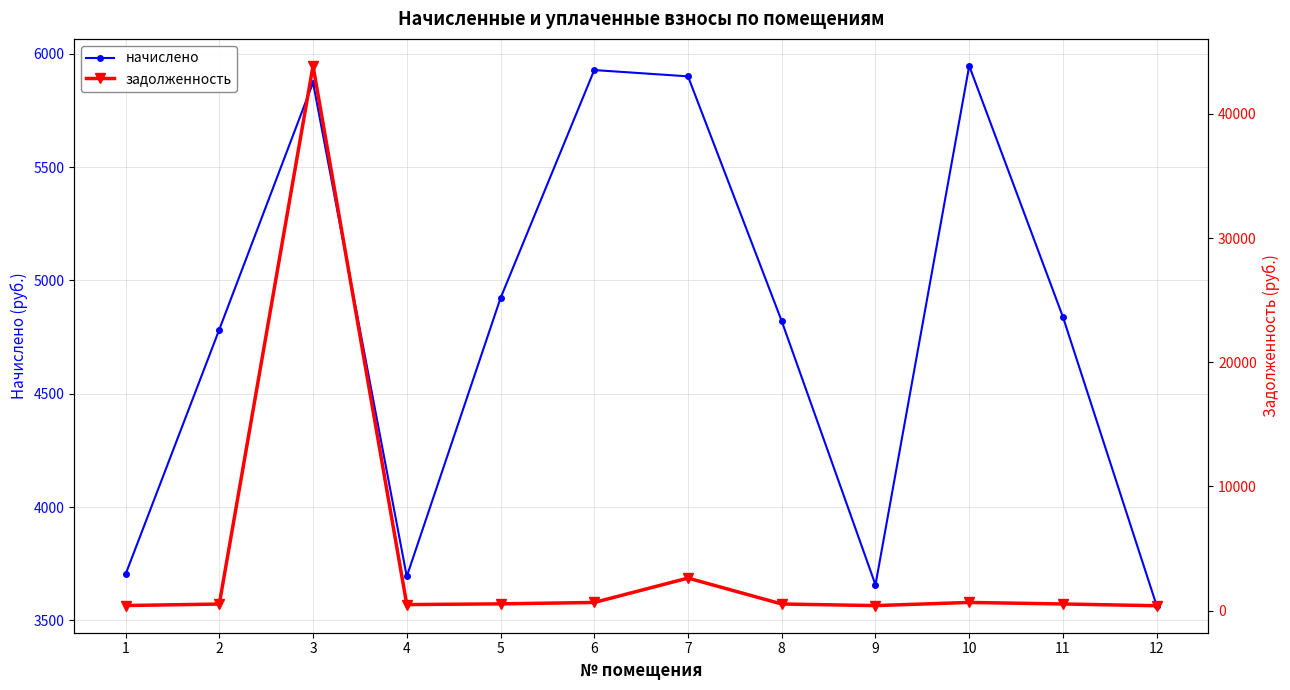

At which label is начислено closest to 4755?

2